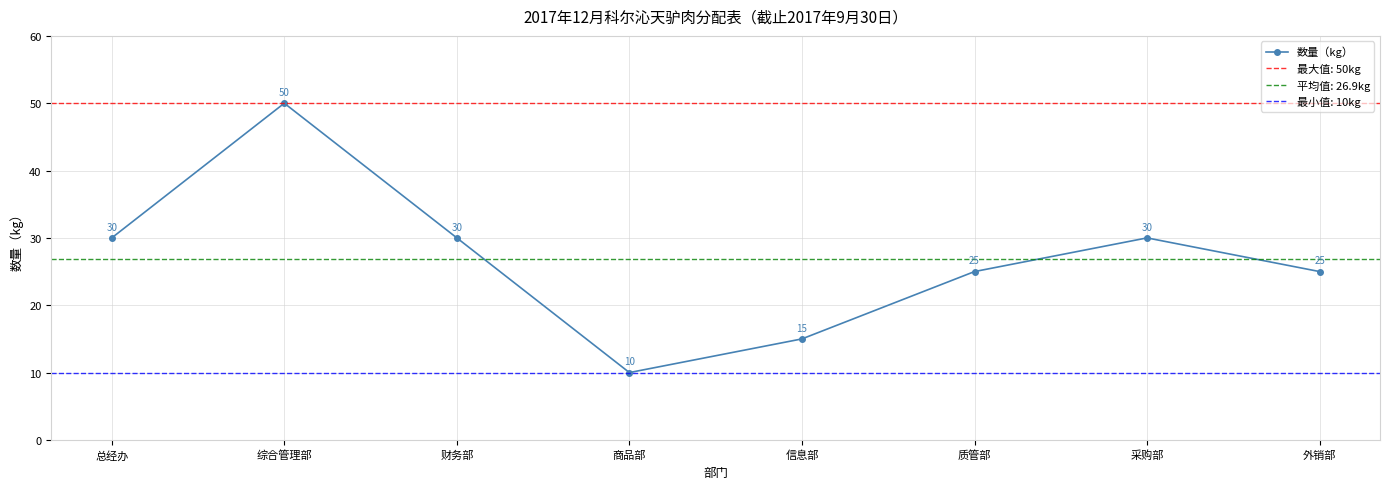

List the labels in order of value, largest first.

综合管理部, 总经办, 财务部, 采购部, 质管部, 外销部, 信息部, 商品部